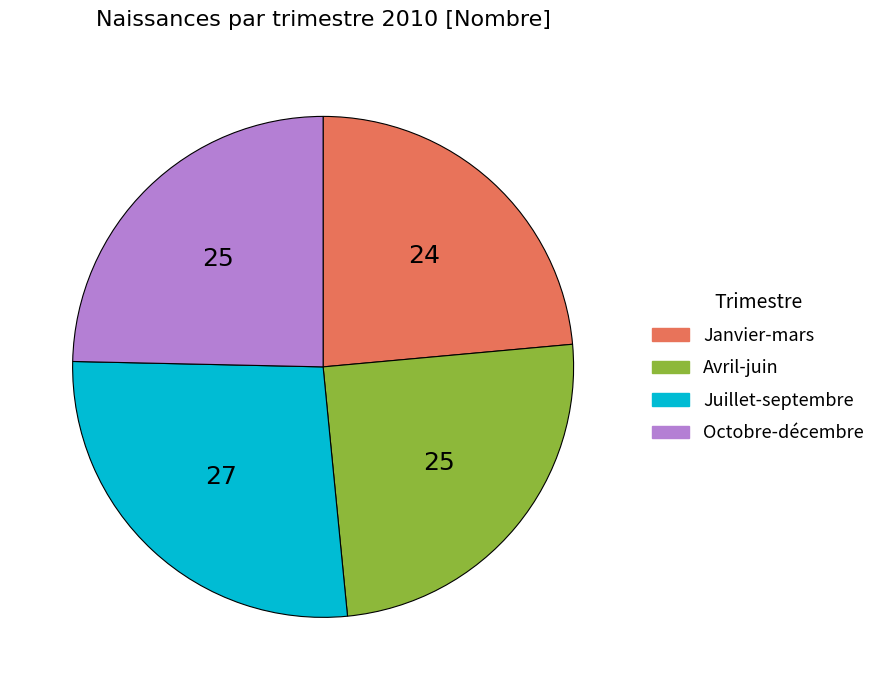

Which slice is the largest?

Juillet-septembre